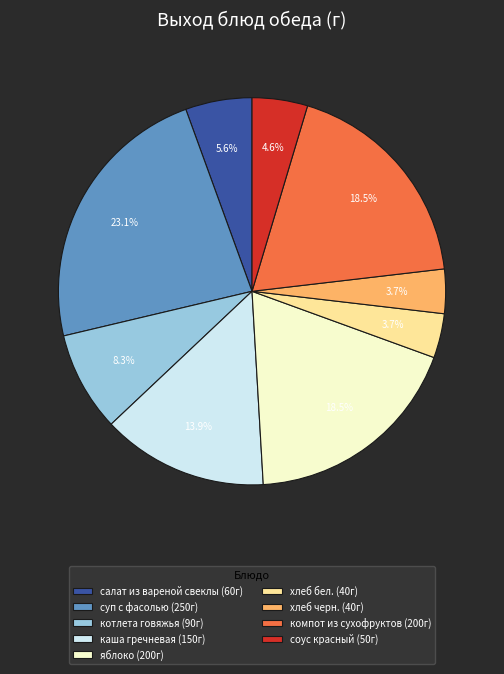

Is there a majority slice in this chart?

No